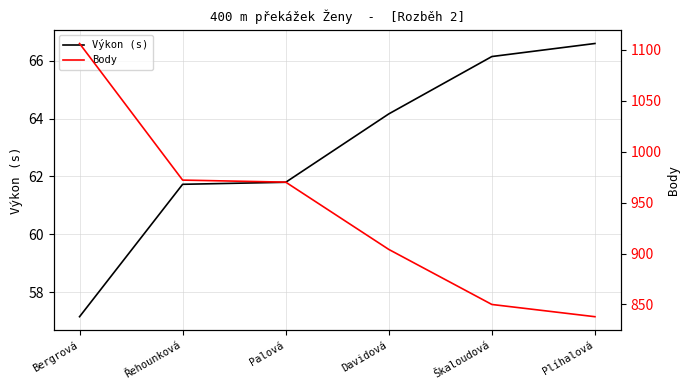

Rank the series by their maximum value, from lowest to highest.

Výkon (s), Body